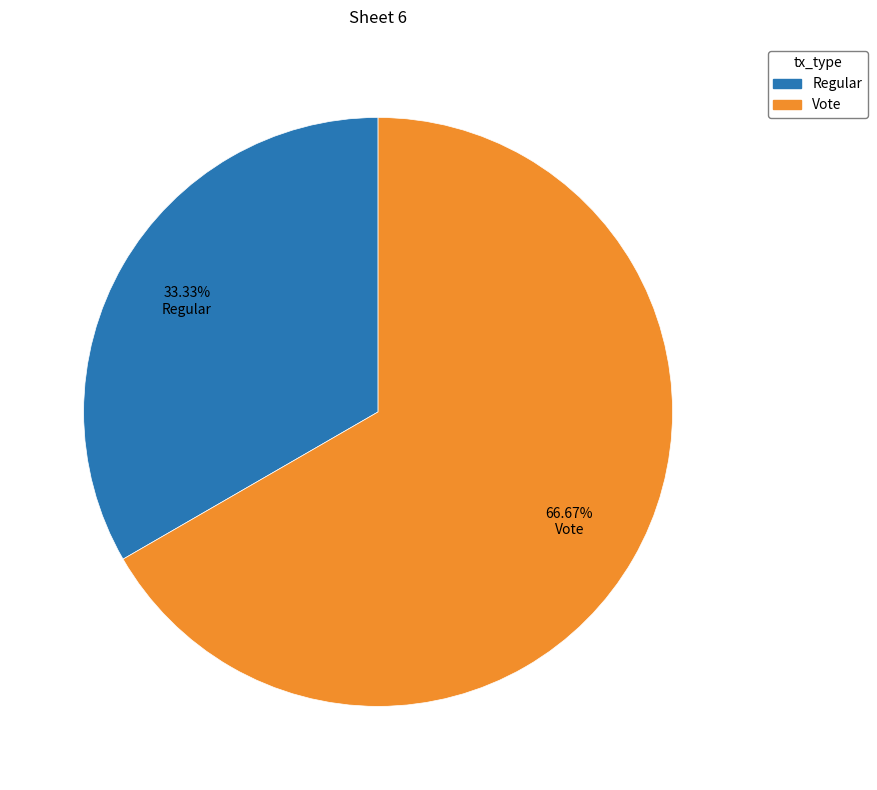

To the nearest percent, what percentage of the pie is Vote?

67%